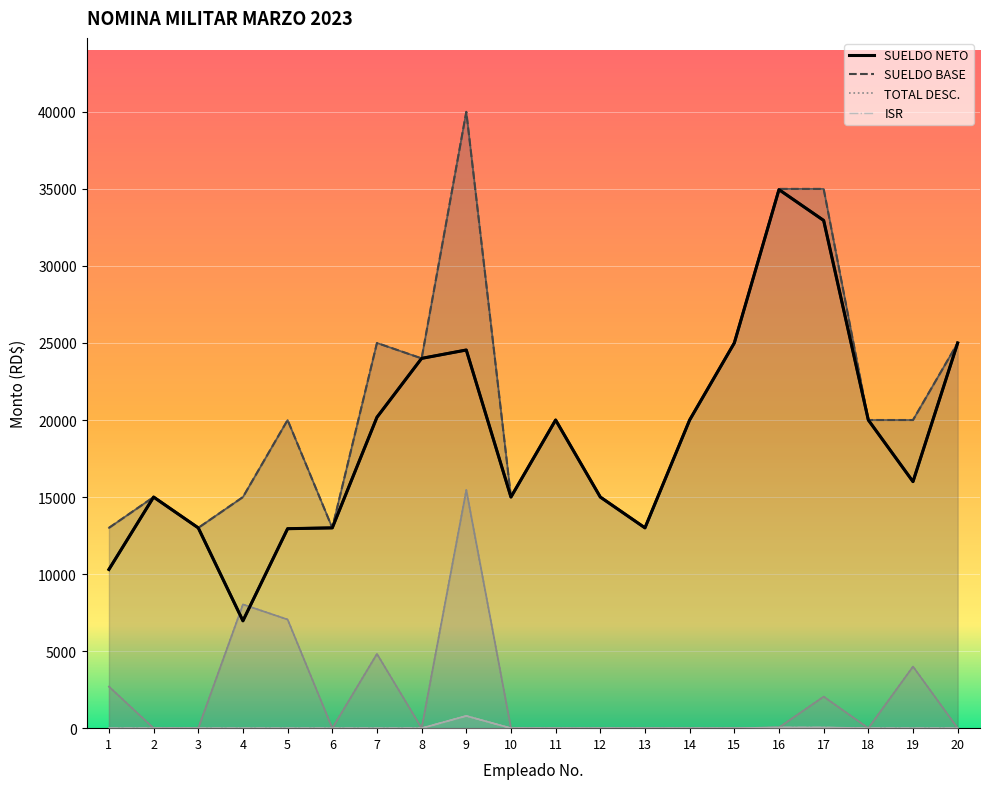

The SUELDO NETO series shows 7034.3 at 17. True or false?

False